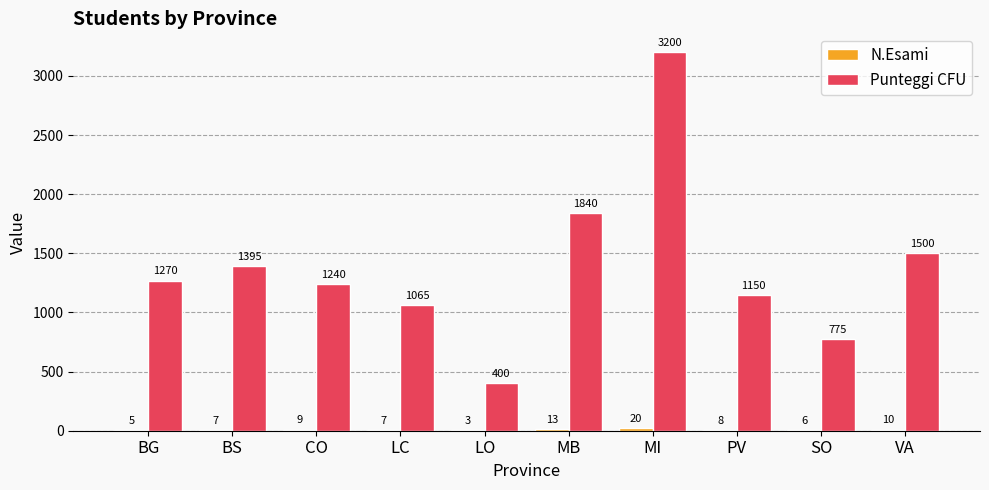

At which label does Punteggi CFU reach its peak?

MI